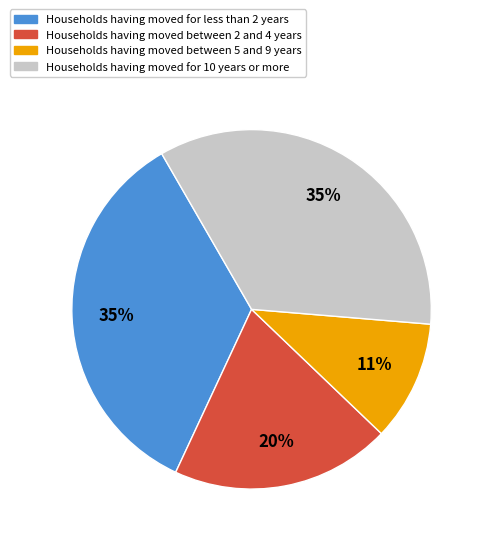

How many slices are in this pie chart?

4